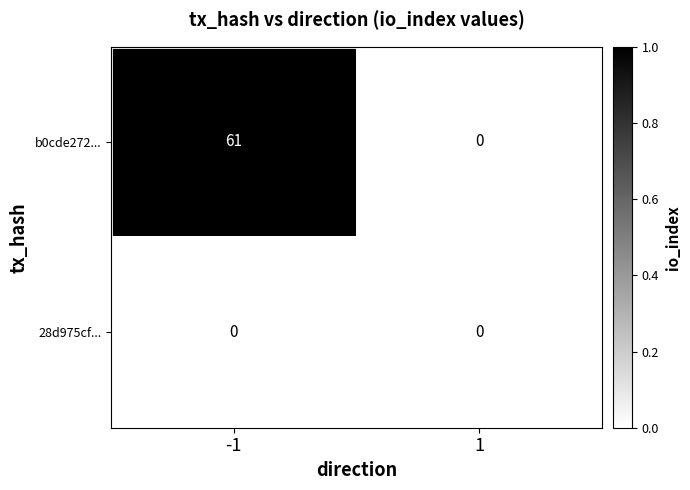

Which series changed the most between -1 and 1?

b0cde272...